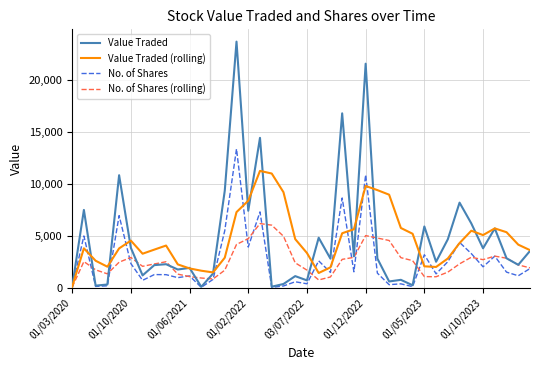

How many lines are shown in the chart?

4